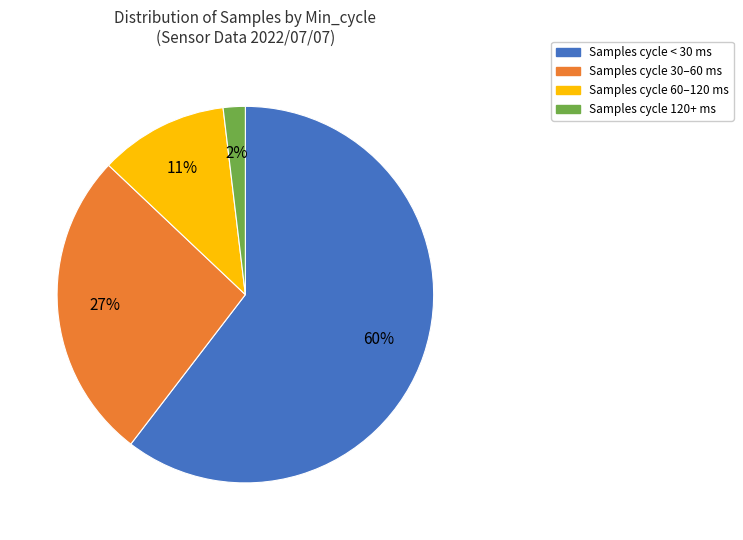

How many segments does this pie chart have?

4